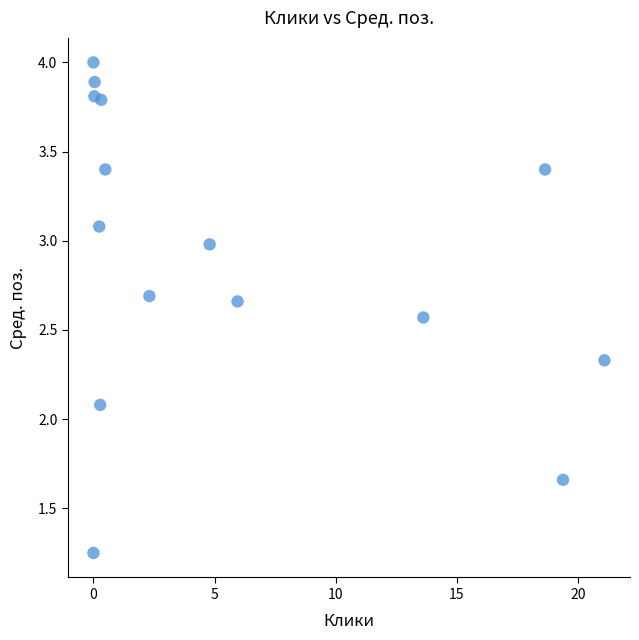

What is the range of X values (max minus min)?

21.1